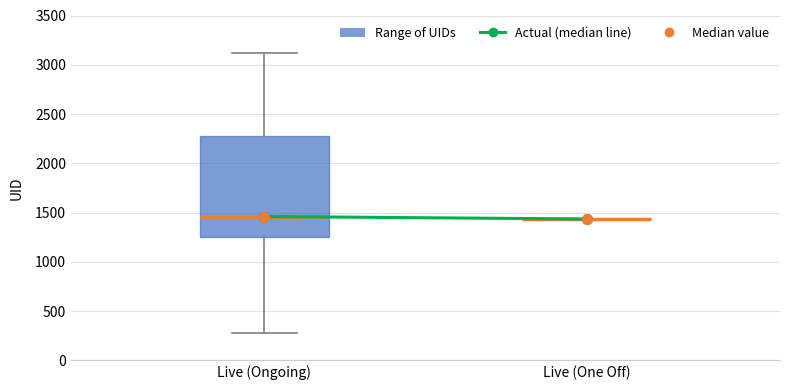

Comparing the boxes themselves (not the whiskers), which one is the tallest?

Live (Ongoing)